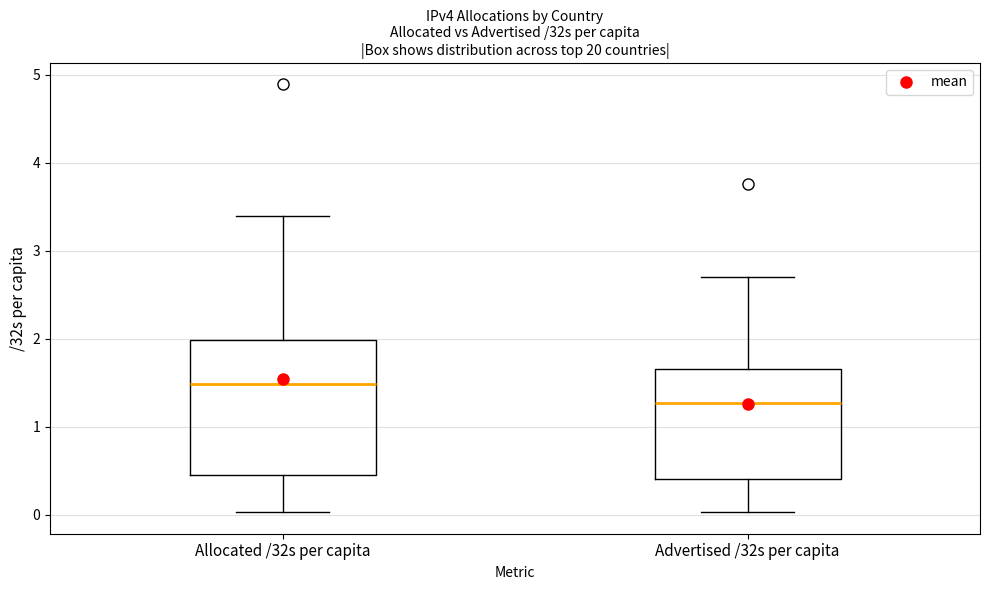

Reading left to right, read every box against the y-axis: the position of its median line, the range the box covers, and the ends of its whiskers. The values are not printed on the chart, so give them approximately, as read against the axis.

Allocated /32s per capita: median 1.5, box 0.4 to 2.0, whiskers 0.0 to 3.4
Advertised /32s per capita: median 1.3, box 0.4 to 1.7, whiskers 0.0 to 2.7